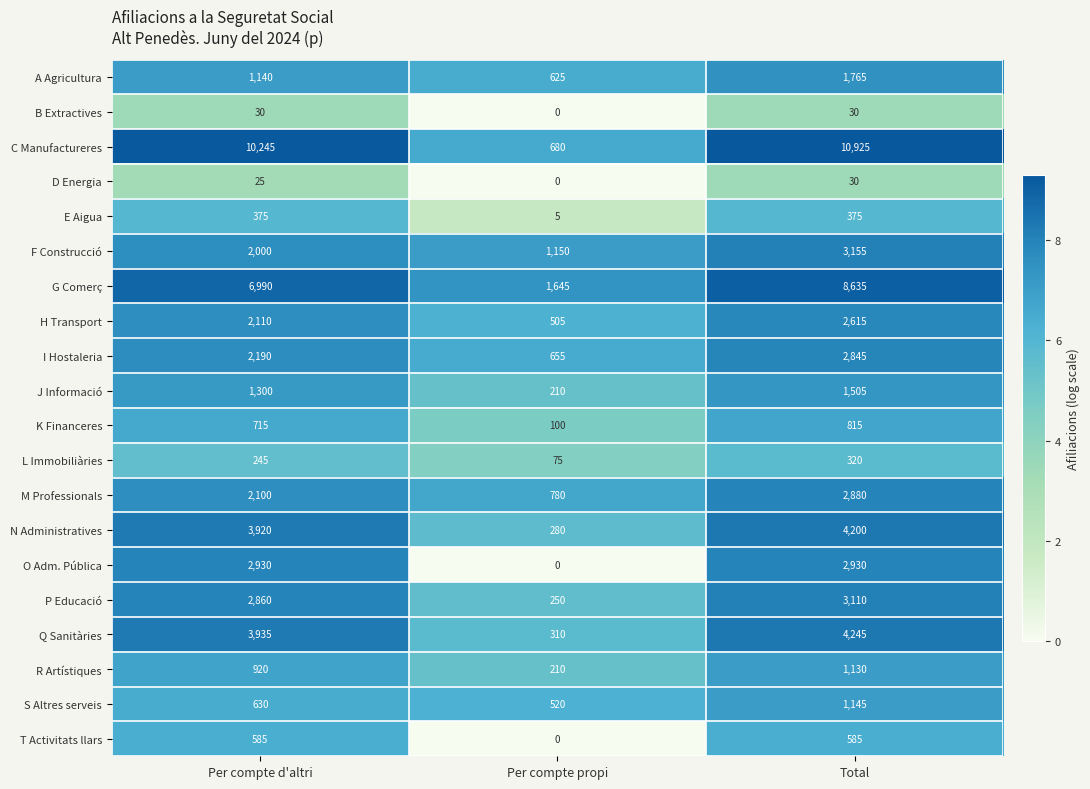

The H Transport series shows 2110 at Per compte d'altri. True or false?

True